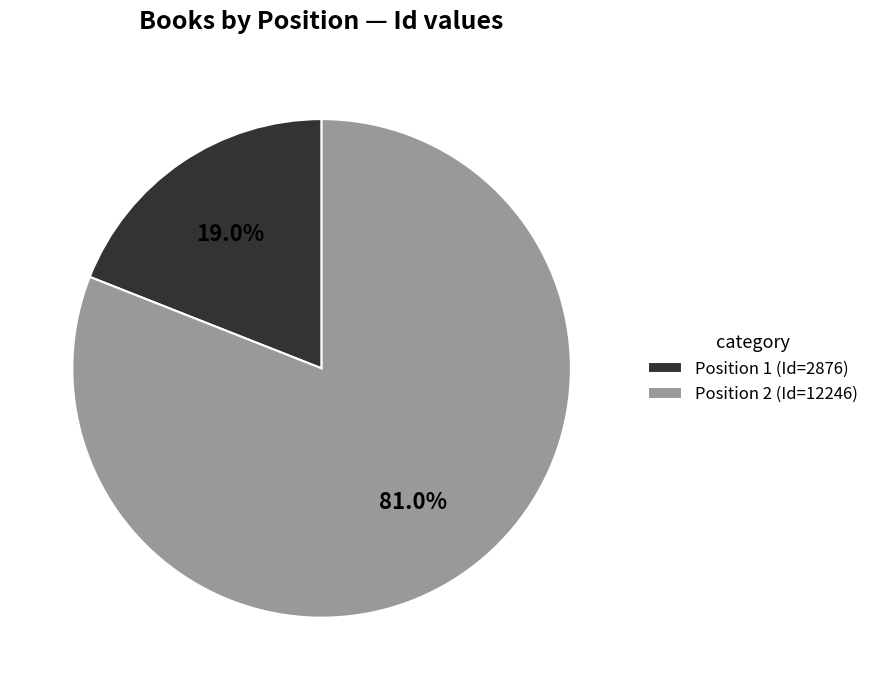

Which slice represents more than half of the pie?

Position 2 (Id=12246)